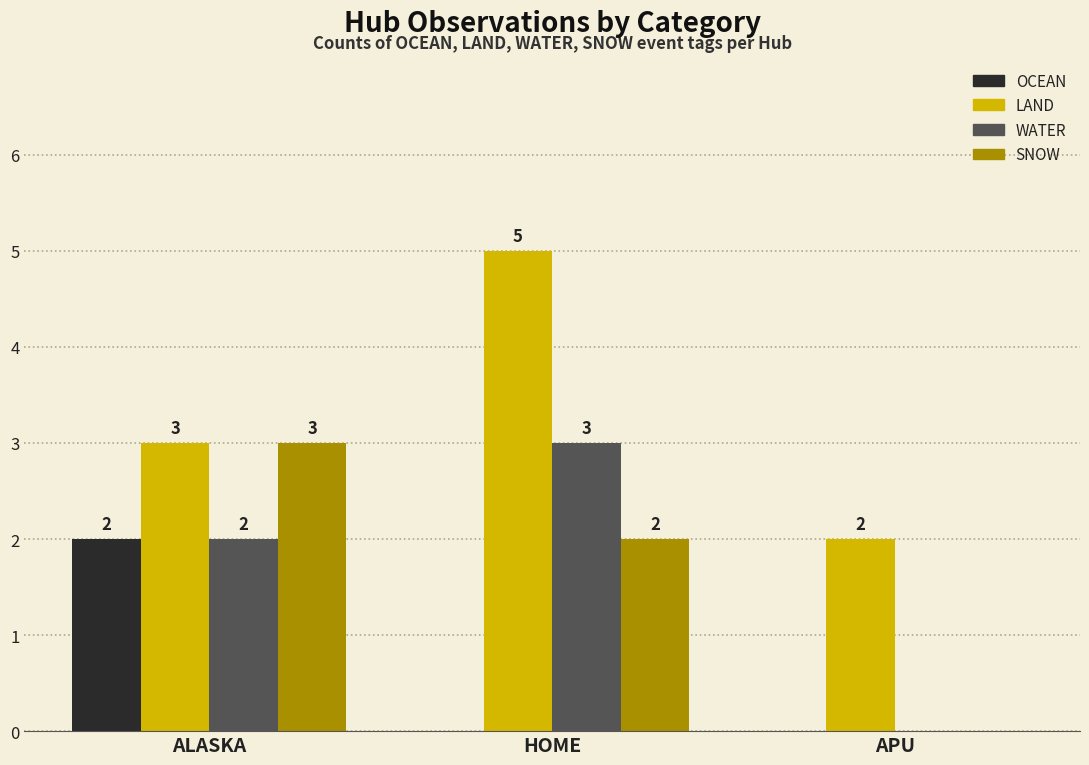

Which category has the highest value across all series?

HOME